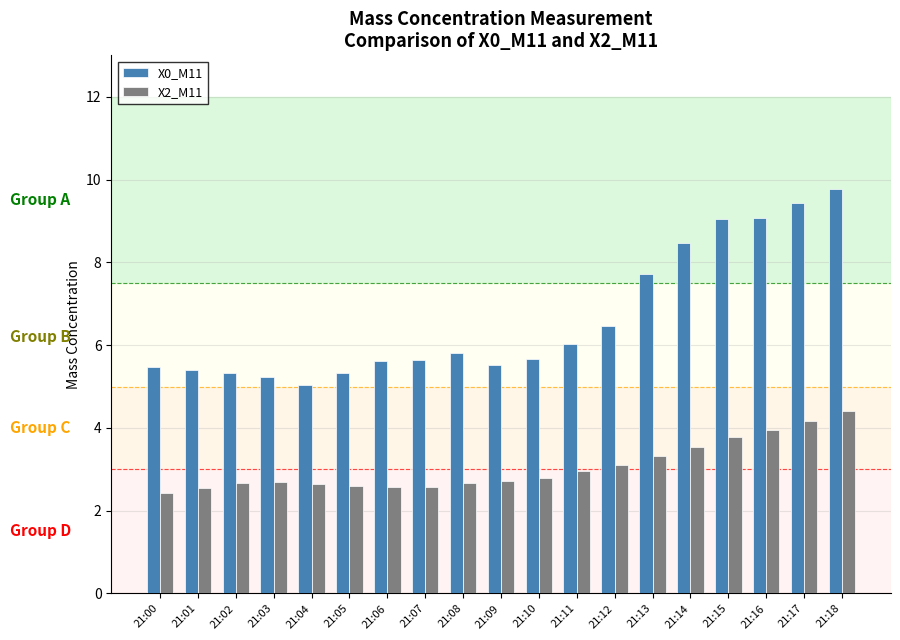

What is the average value of the X0_M11 series?

6.6